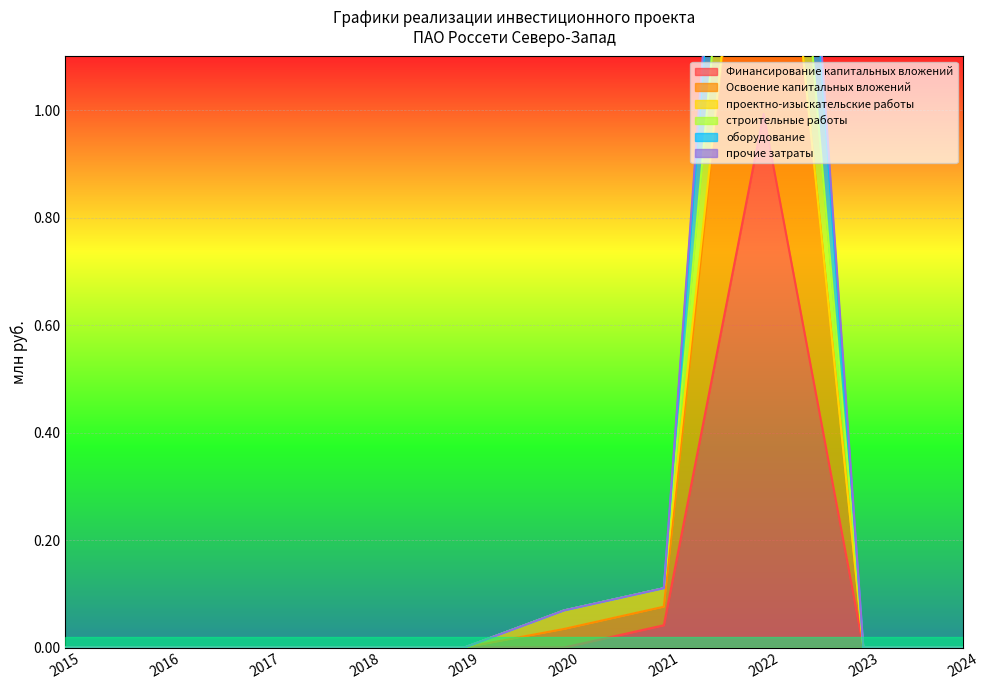

What is the maximum value for Финансирование капитальных вложений?

1.0